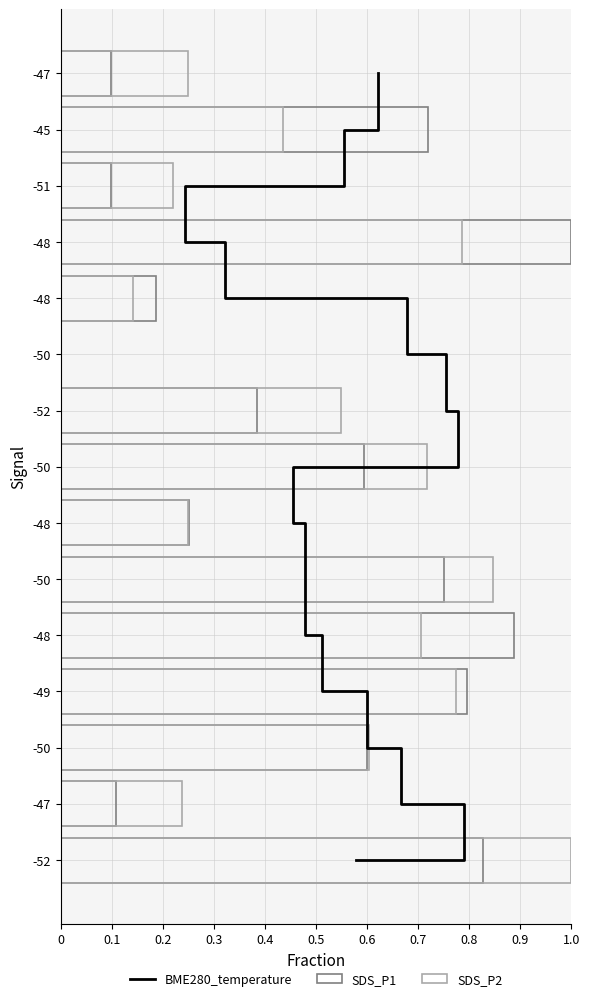

How many data points in SDS_P1 are above 0?

14